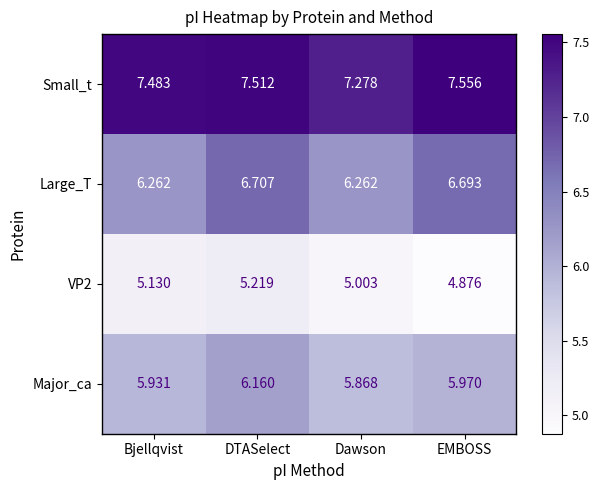

Which series has the largest range (max minus min)?

Large_T